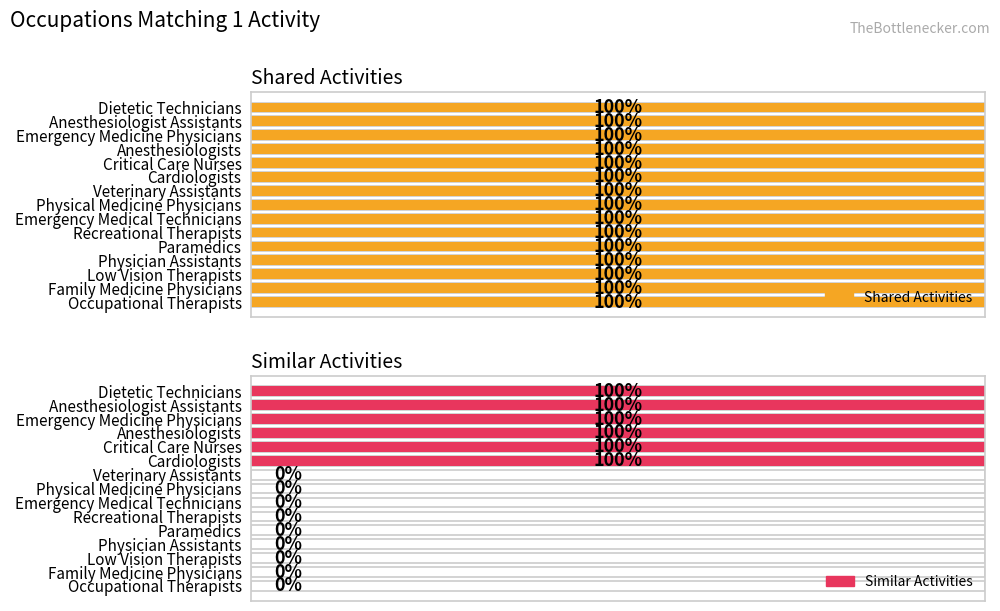

What are all the series names shown in the legend?

Shared Activities, Similar Activities